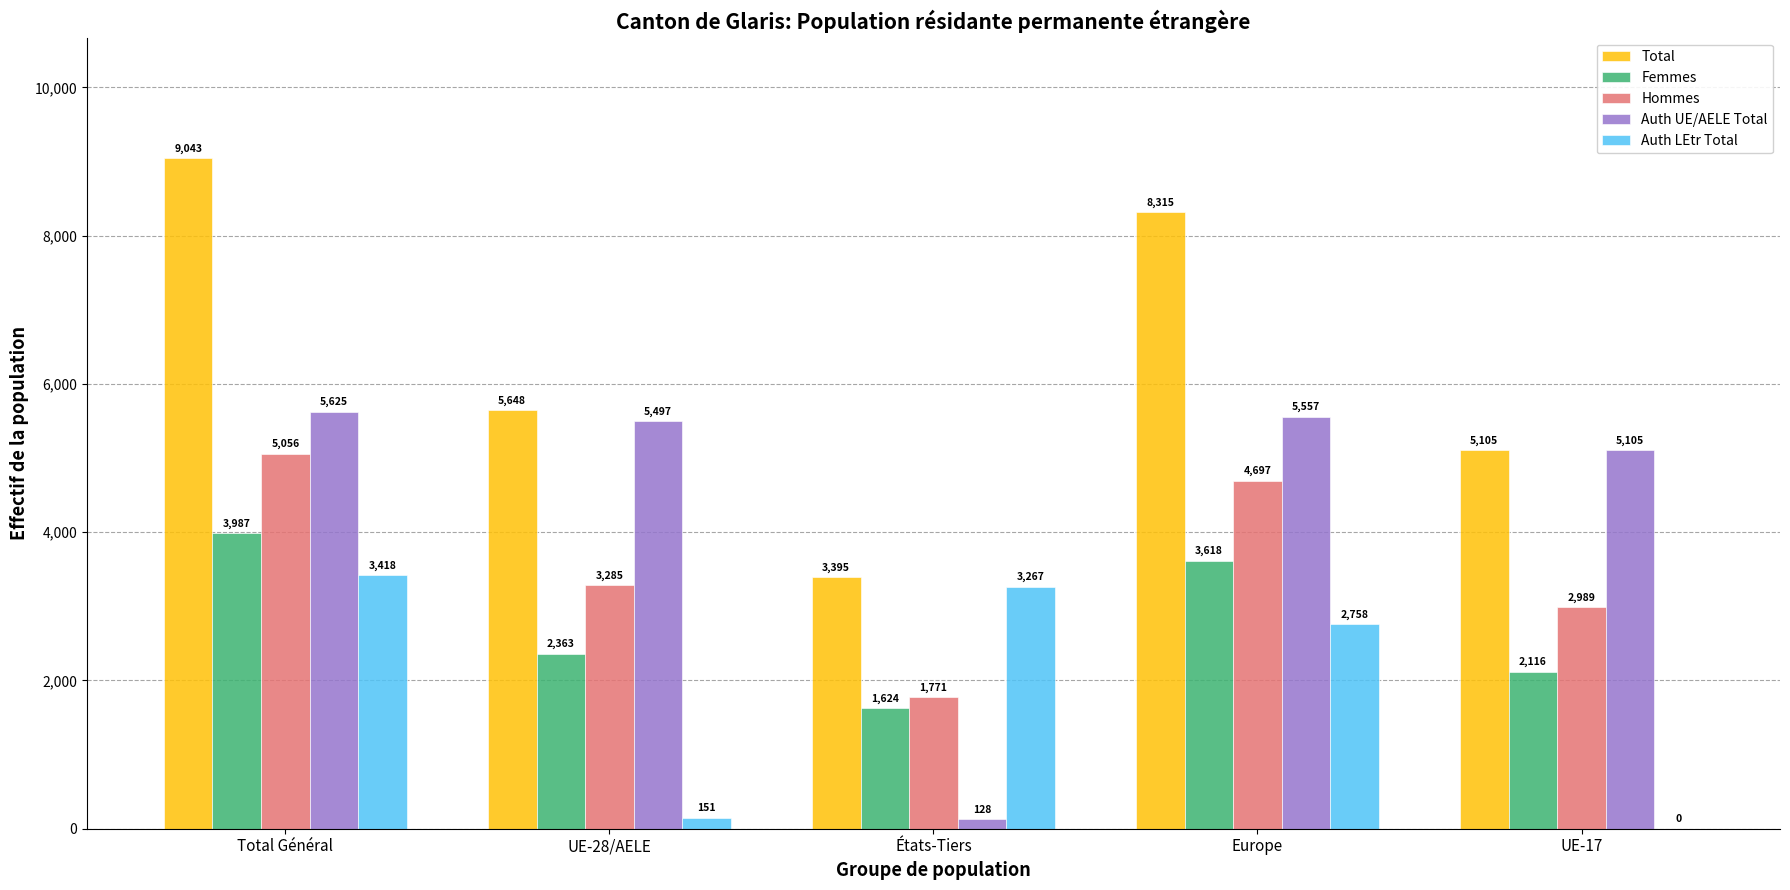

What are all the series names shown in the legend?

Total, Femmes, Hommes, Auth UE/AELE Total, Auth LEtr Total